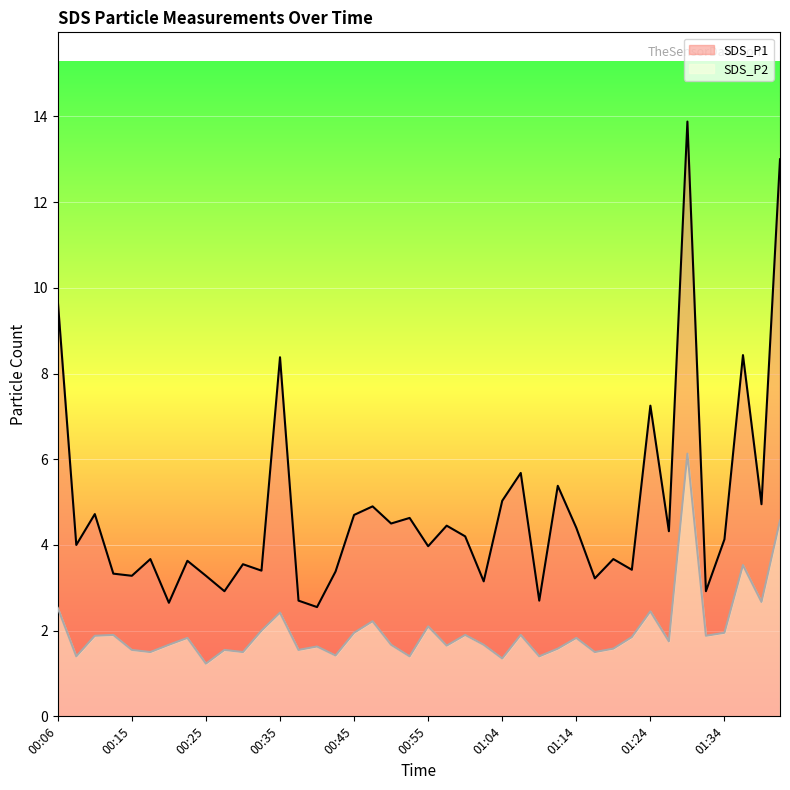

True or false: SDS_P1 has a value of 3.2 at 01:17.

True